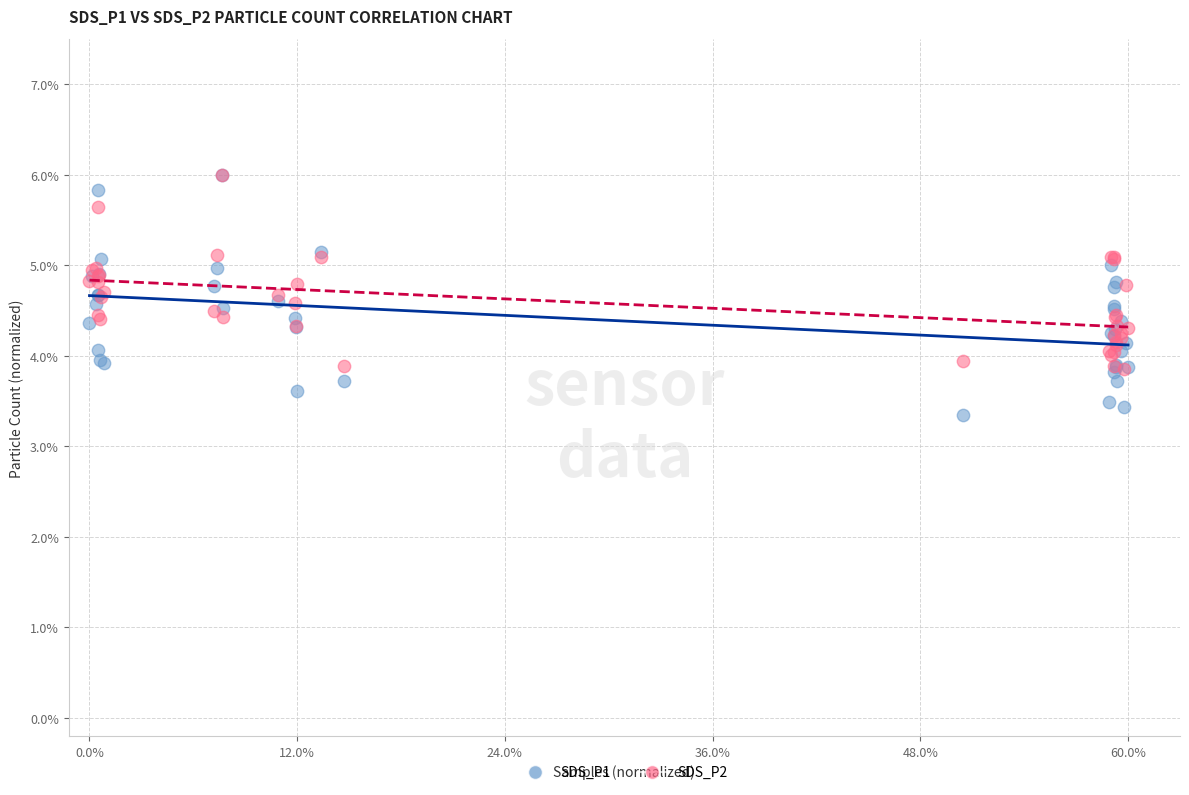

What are all the series names shown in the legend?

SDS_P1, SDS_P2